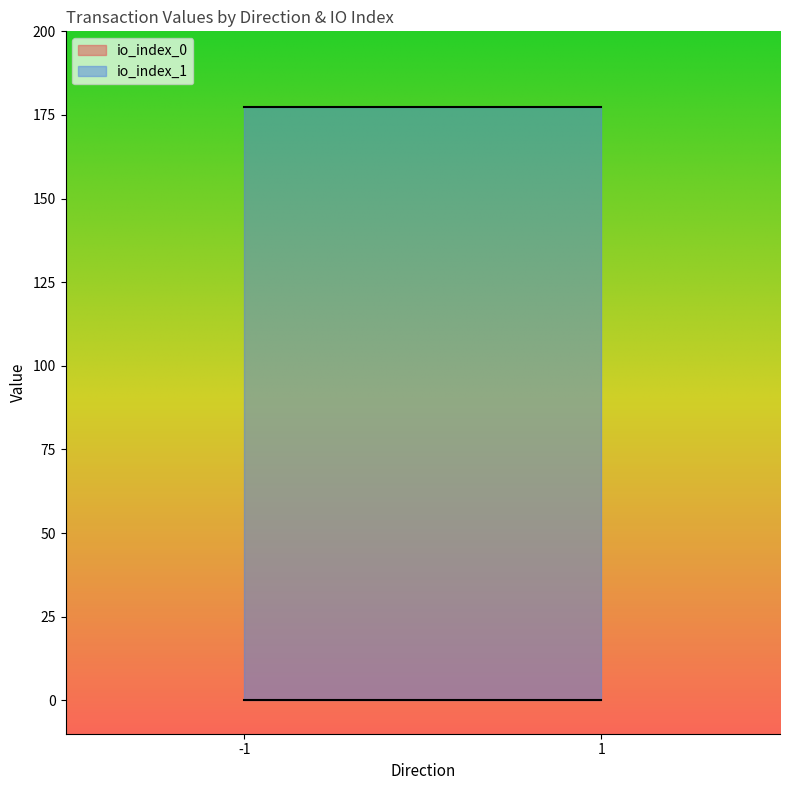

Reading left to right, what are all the values shown in this chart?

io_index: 0.0	1.0	0.0	1.0
value: 0.0	177.2	0.0	177.2